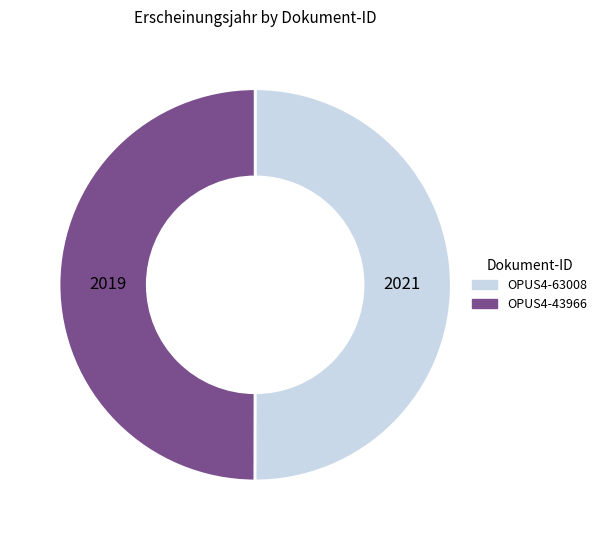

Is it true that OPUS4-43966 is 39% of the pie?

False